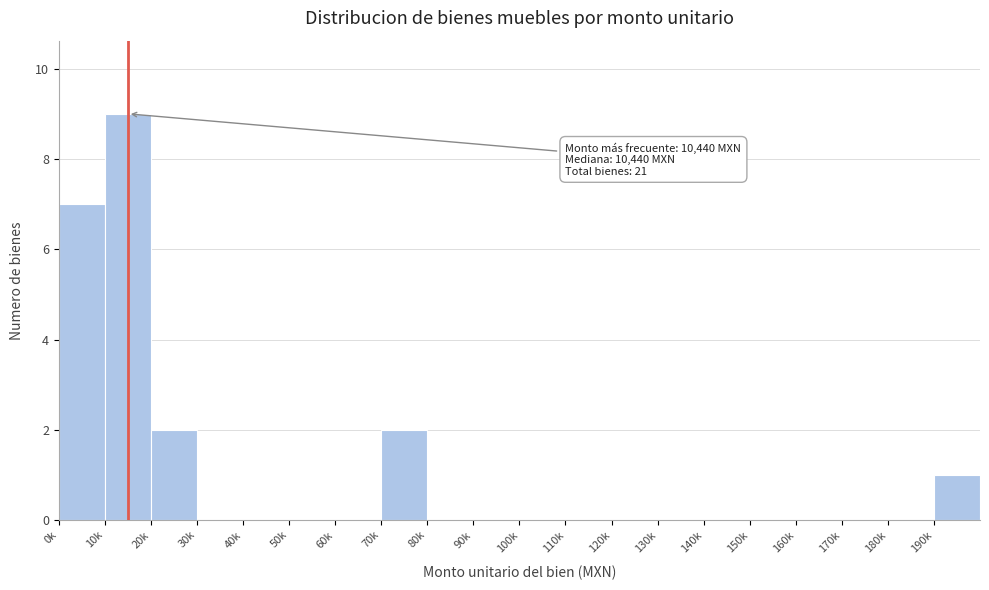

Reading right to left, extract all data points from this chart.

190k=1	180k=0	170k=0	160k=0	150k=0	140k=0	130k=0	120k=0	110k=0	100k=0	90k=0	80k=0	70k=2	60k=0	50k=0	40k=0	30k=0	20k=2	10k=9	0k=7